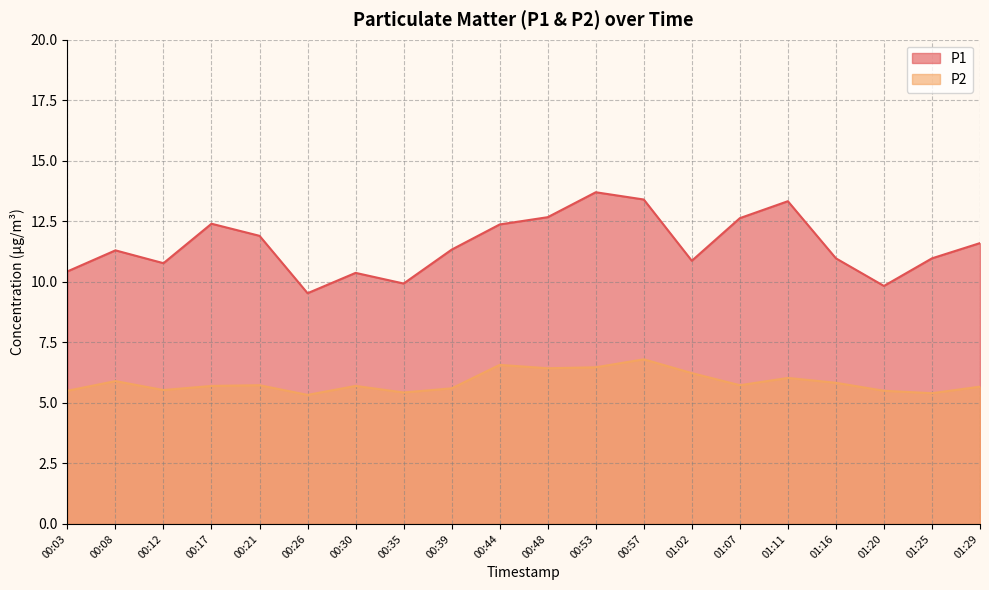

At which category is the sum across all series the highest?

00:57